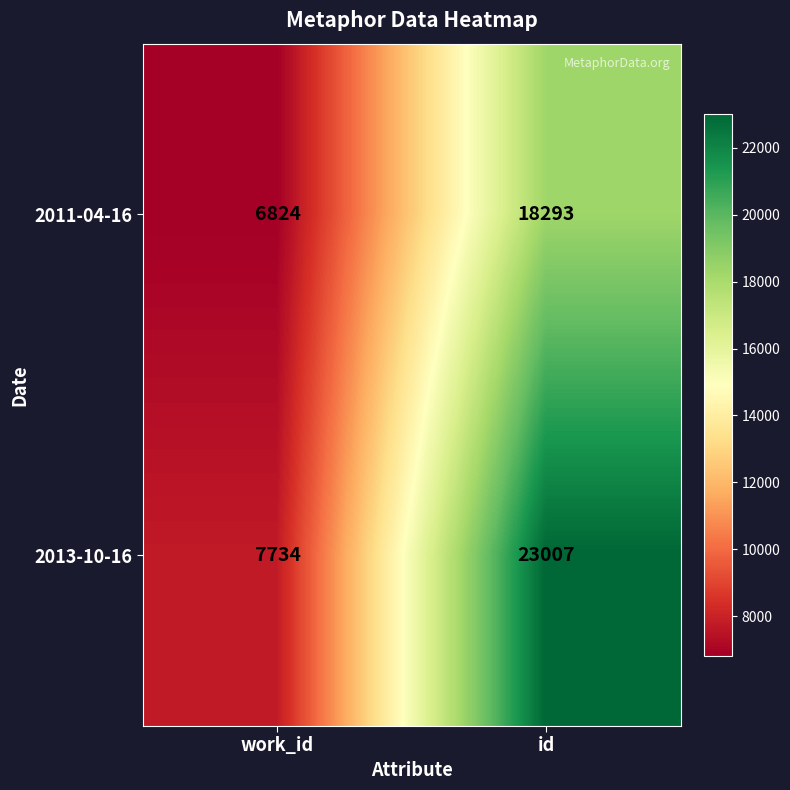

Which series has the largest total across all categories?

2013-10-16